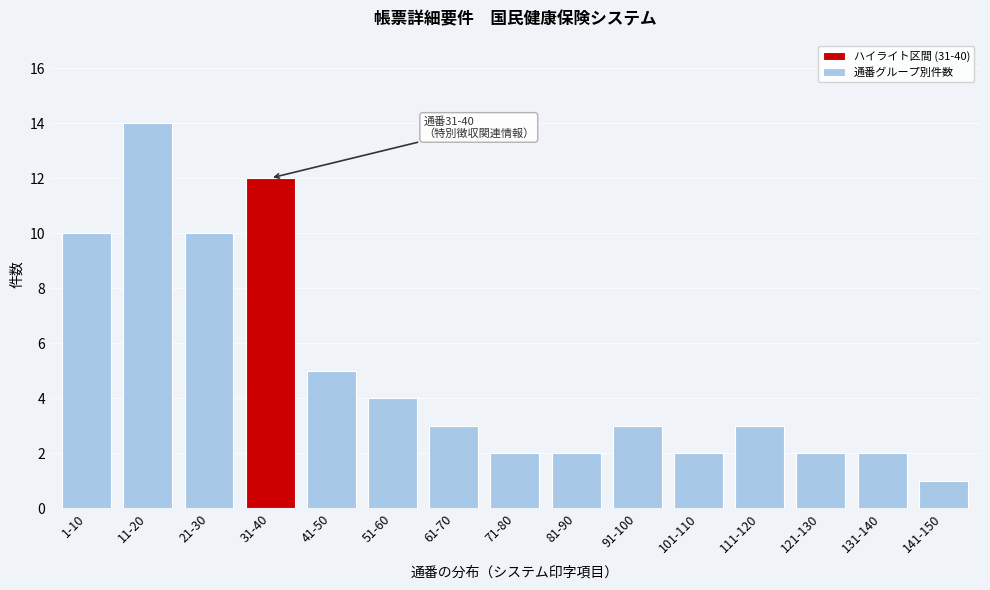

Reading right to left, extract all data points from this chart.

1	2	2	3	2	3	2	2	3	4	5	12	10	14	10